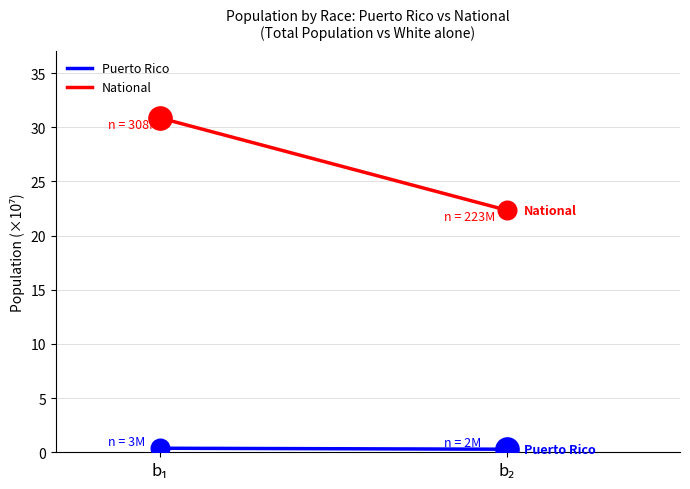

At how many categories does at least one series exceed 5?

2